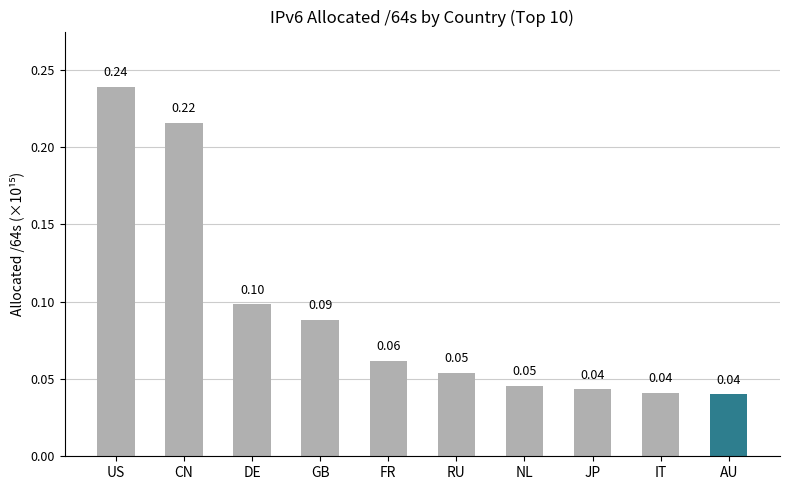

At which category does the chart reach its peak across all series?

US